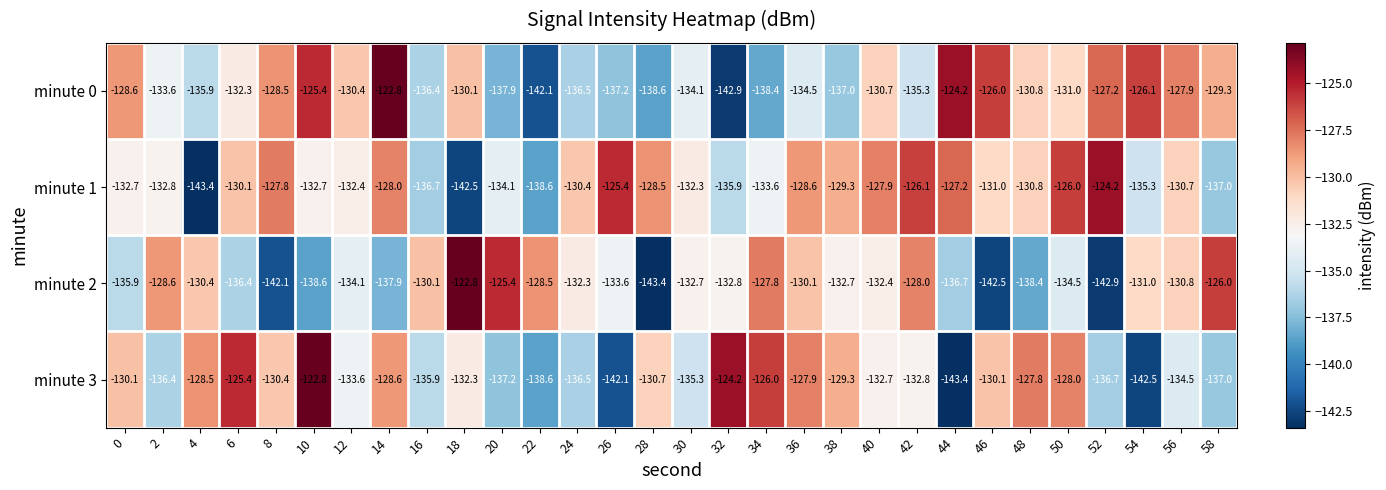

What is the sum of the minute 2 values at 42 and 16?

-258.1